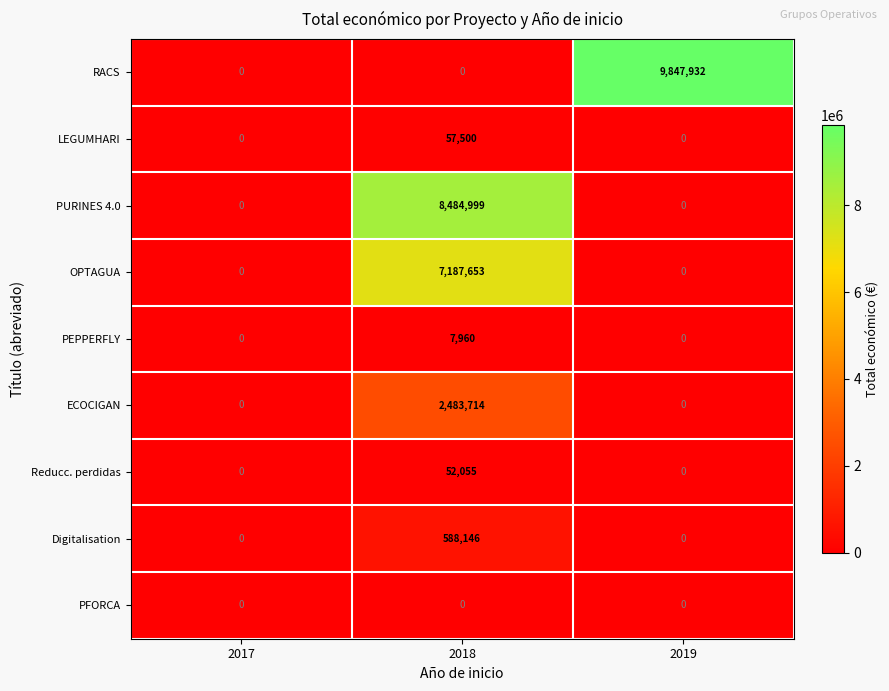

How many data points does each series have?

3